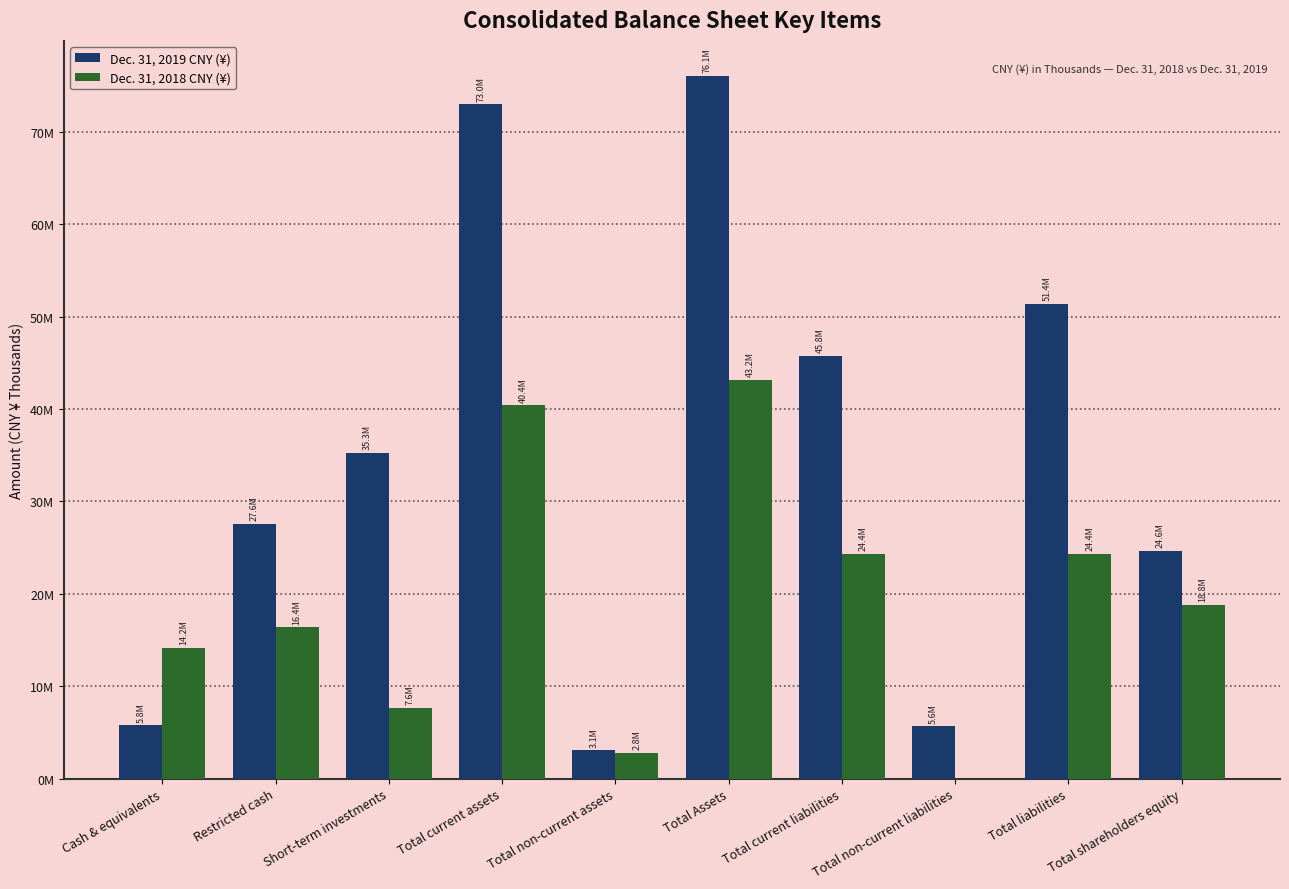

What is the label of the 6th bar from the left?

Total Assets